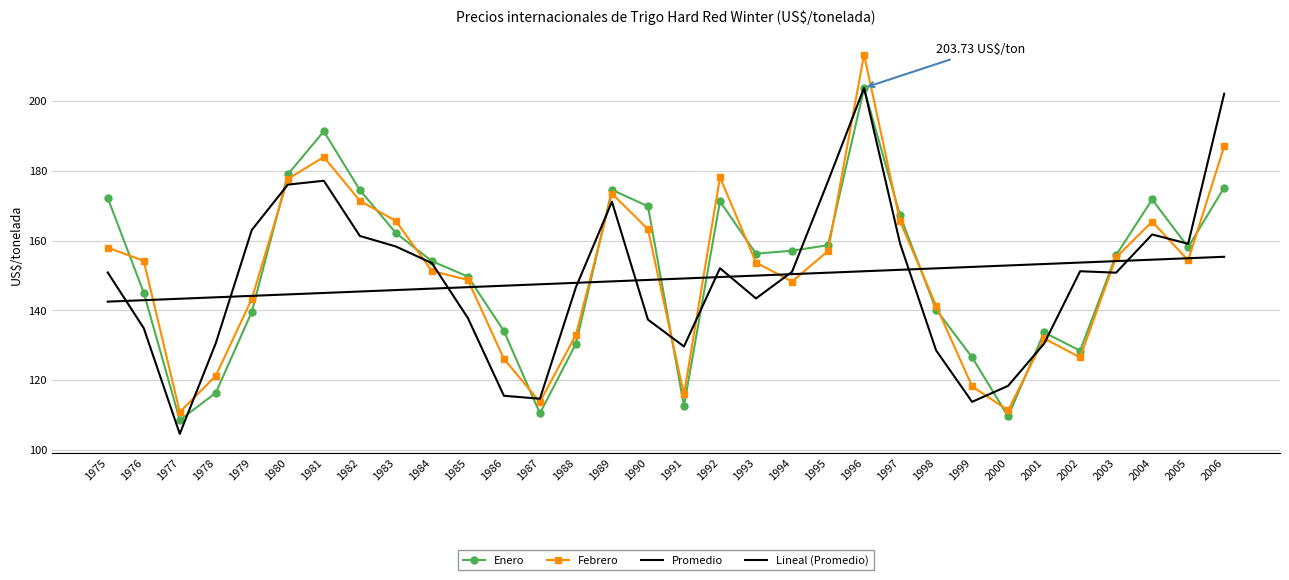

At which label does Enero first exceed 156?

1975